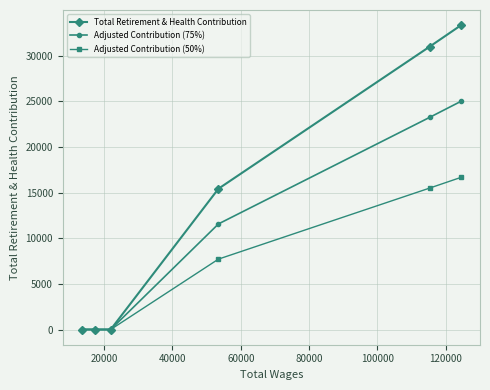

Which series has the largest total across all categories?

Total Retirement & Health Contribution